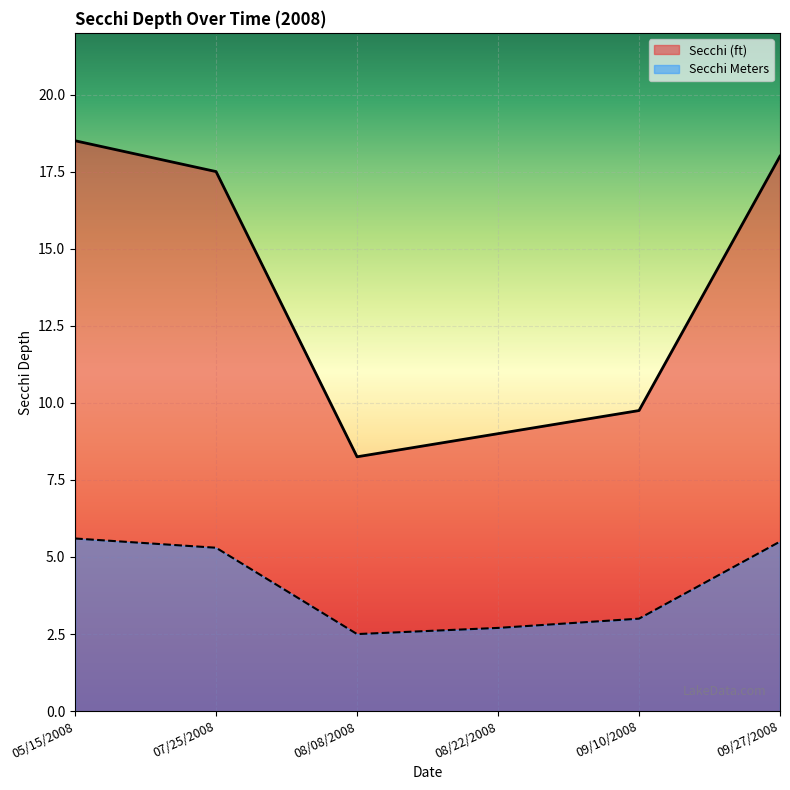

Reading right to left, what are all the values shown in this chart?

Secchi (ft): 09/27/2008=18.0	09/10/2008=9.8	08/22/2008=9.0	08/08/2008=8.2	07/25/2008=17.5	05/15/2008=18.5
Secchi Meters: 09/27/2008=5.5	09/10/2008=3.0	08/22/2008=2.7	08/08/2008=2.5	07/25/2008=5.3	05/15/2008=5.6